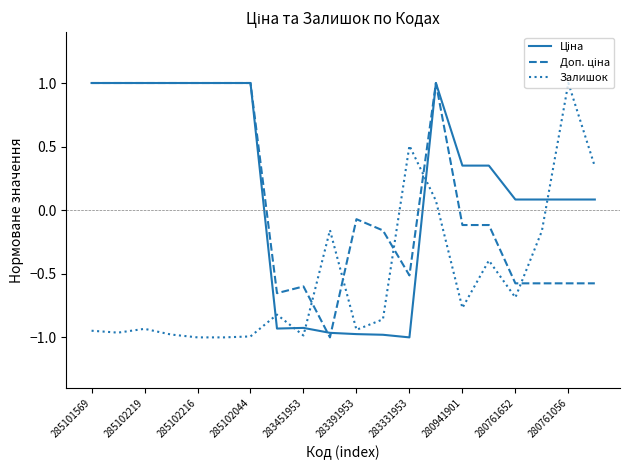

Does the chart have visible grid lines?

No